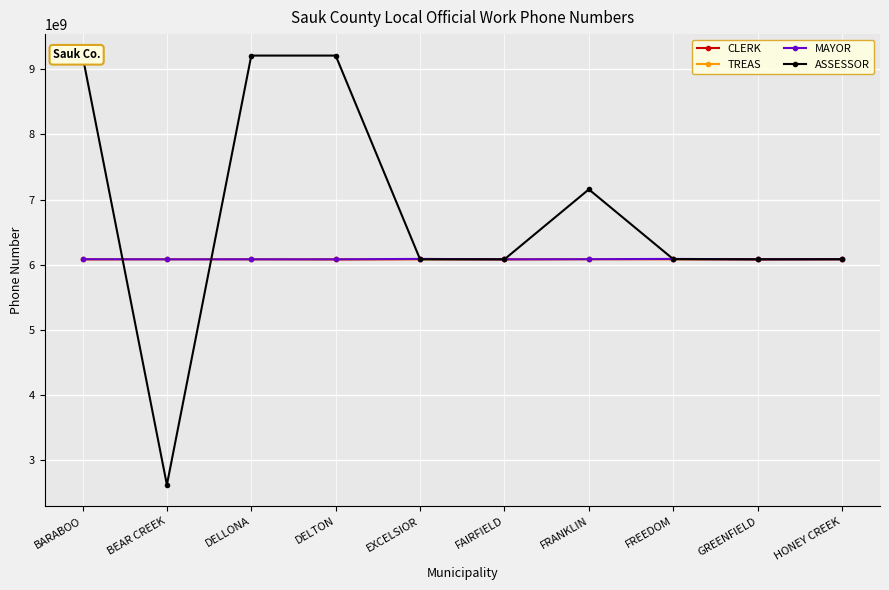

Where is TREAS nearest to the value 6084210087?

FAIRFIELD